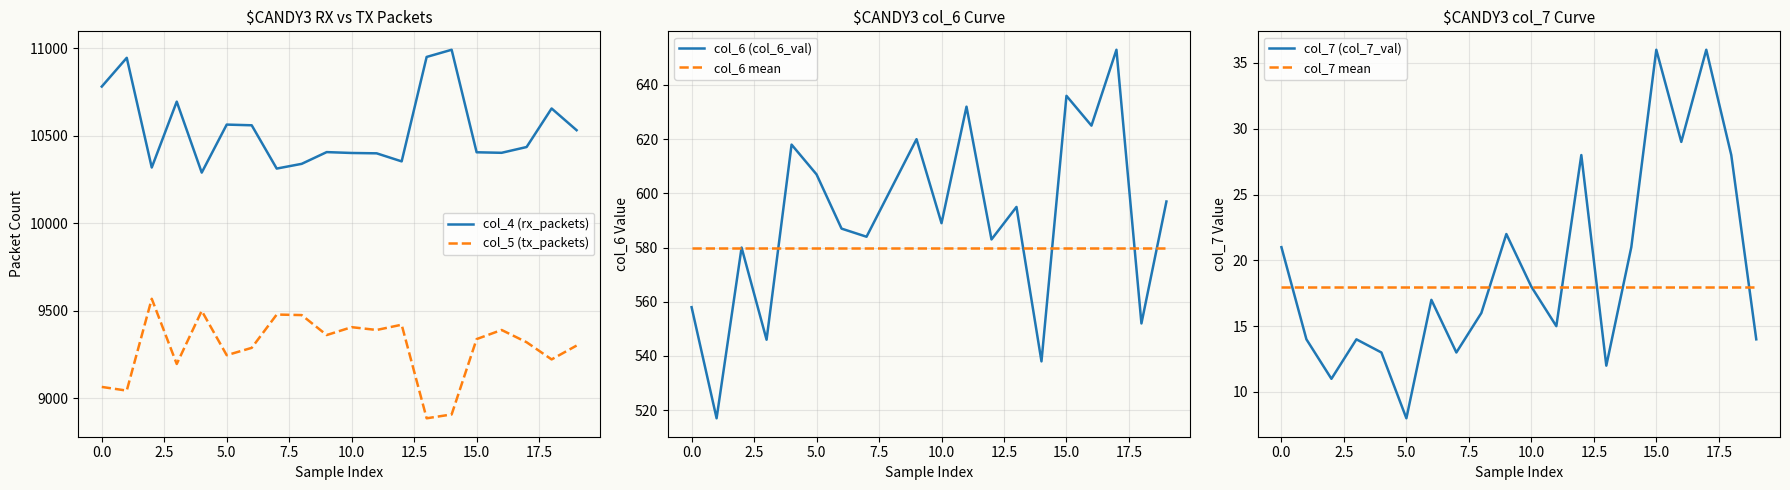

Does the chart have visible grid lines?

Yes